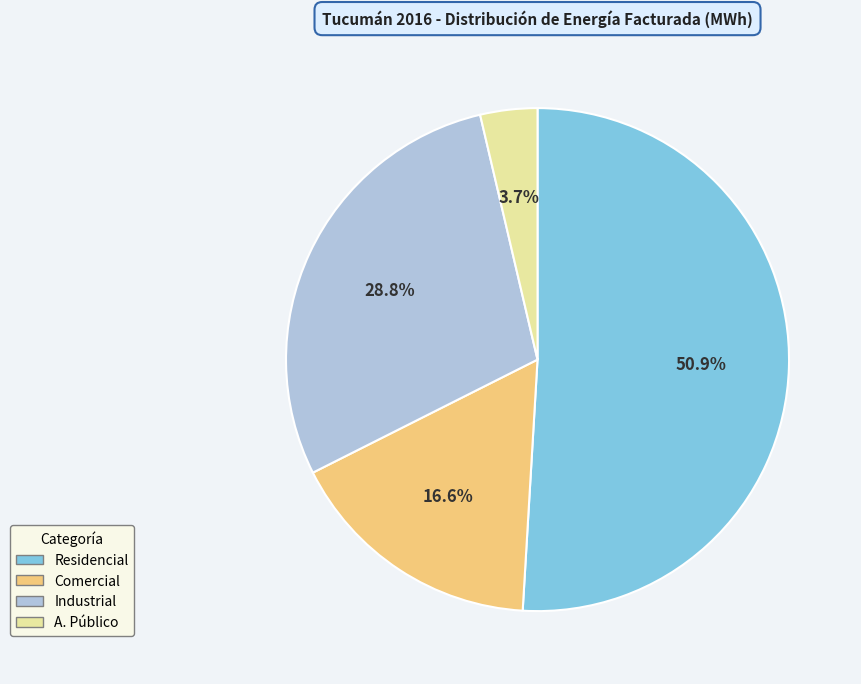

Which slice is the largest?

Residencial